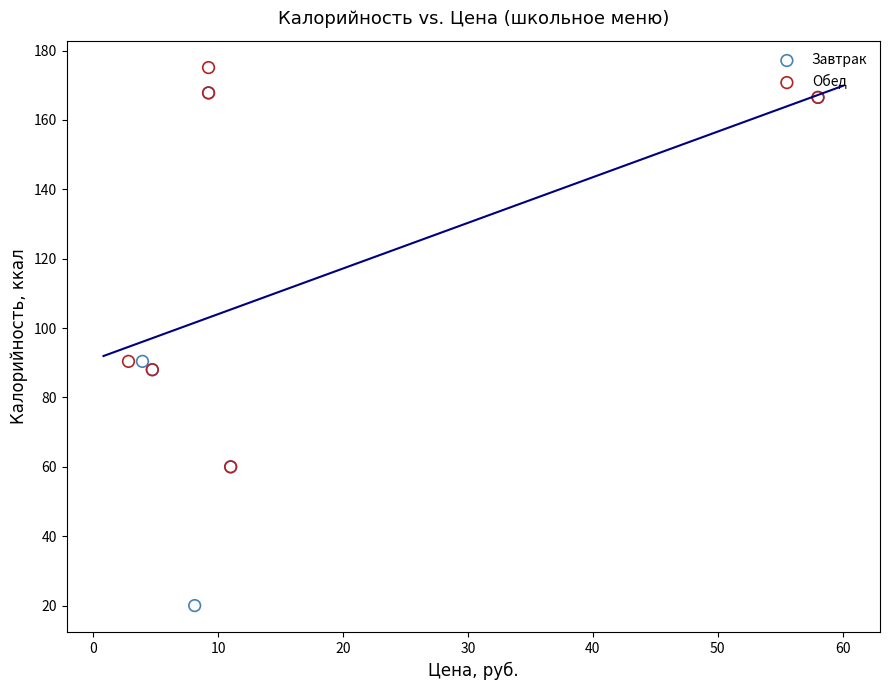

Which series contains the lowest Y value?

Завтрак